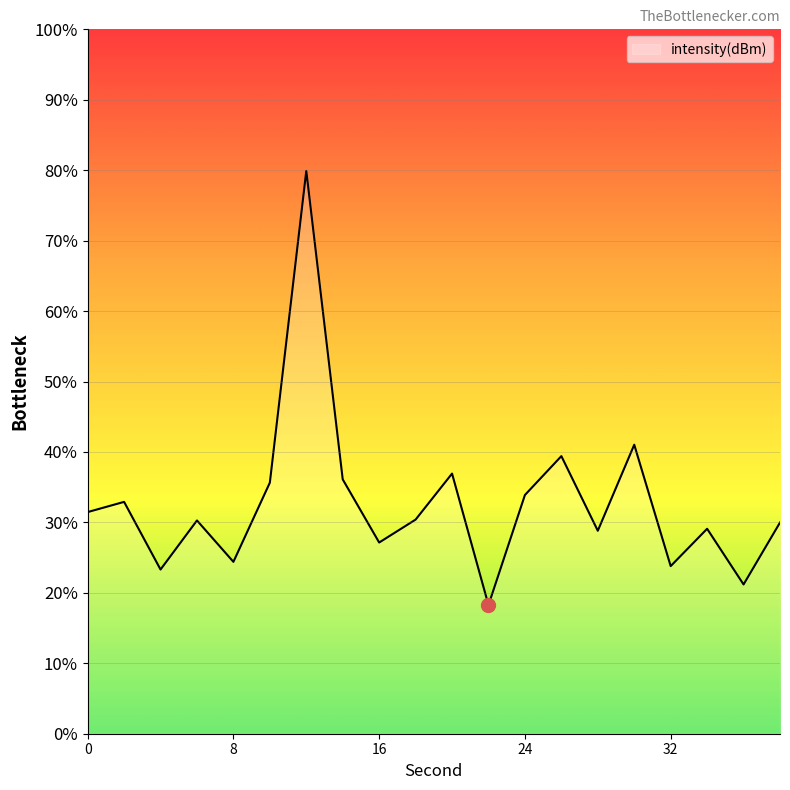

Read the value at 36.

-135.8